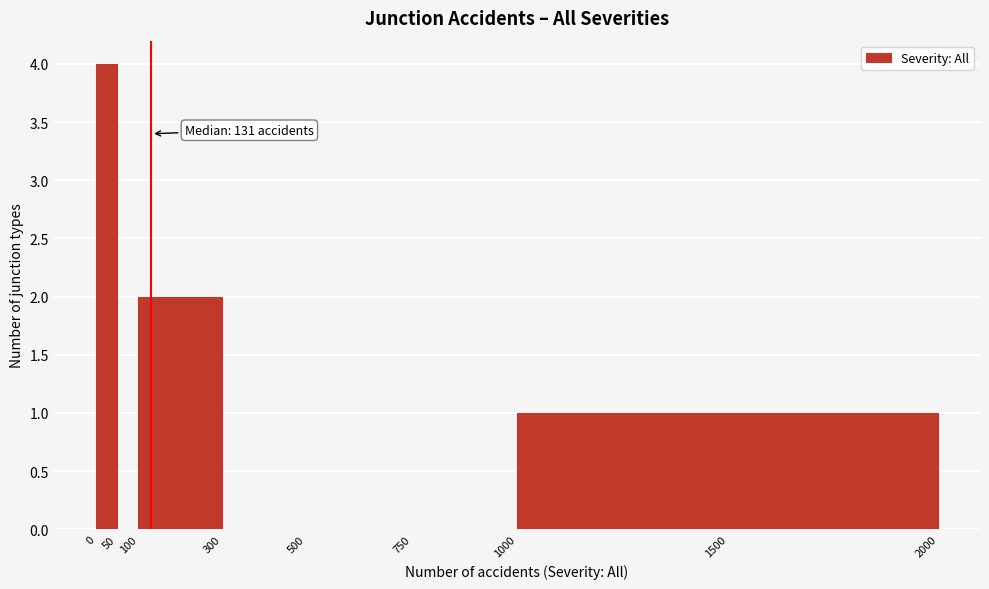

Over which range of the x-axis is the bar tallest?

0 to 50